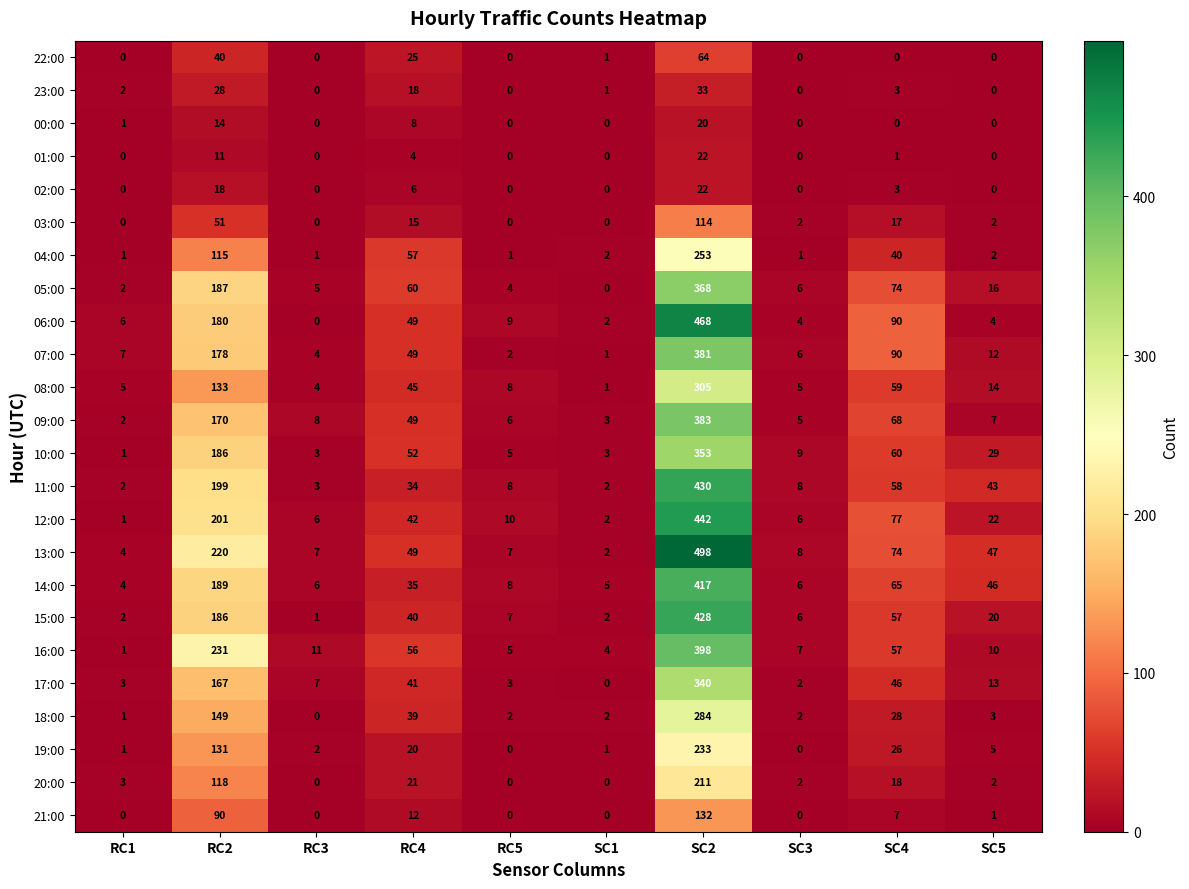

How many distinct data groups are displayed?

24